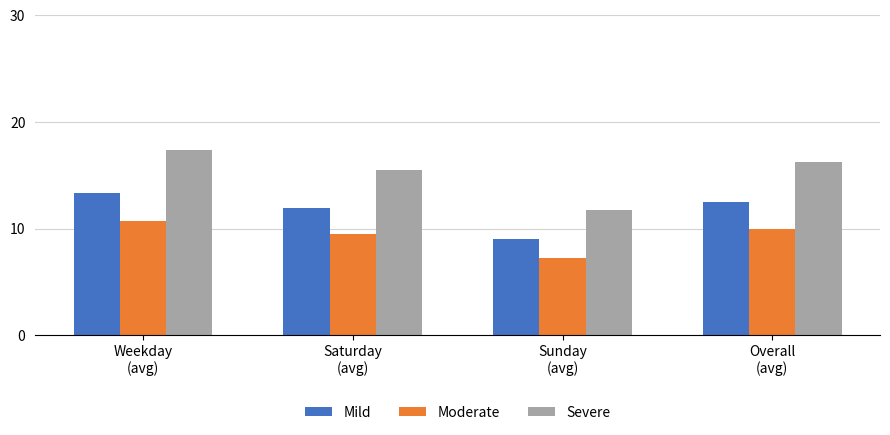

Rank the series at Sunday
(avg) from highest to lowest value.

Severe, Mild, Moderate